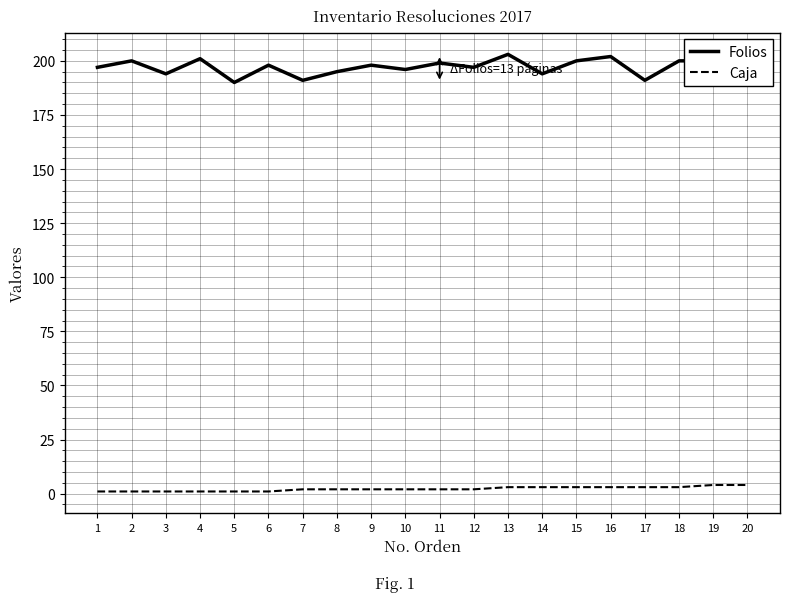

At how many categories does at least one series exceed 101?

20